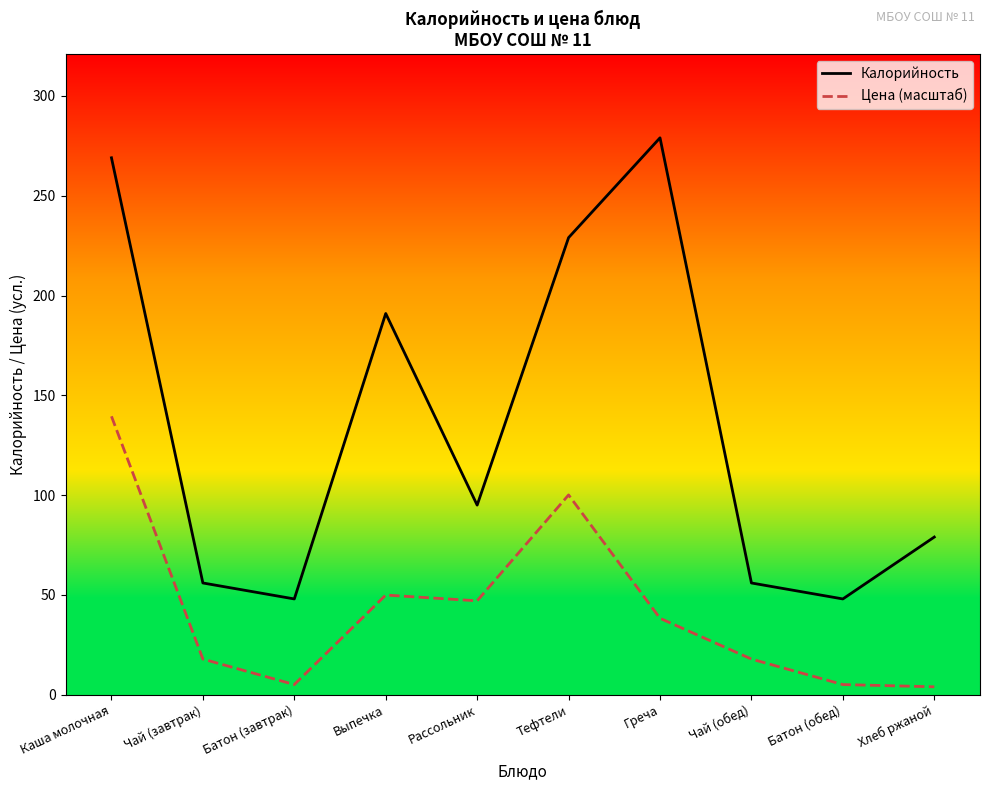

Reading right to left, extract all data points from this chart.

Калорийность: 79.0	48.0	56.0	279.0	229.0	95.0	191.0	48.0	56.0	269.0
Цена (масштаб): 4.0	5.1	17.9	38.3	100.1	47.1	49.9	5.1	17.9	139.5